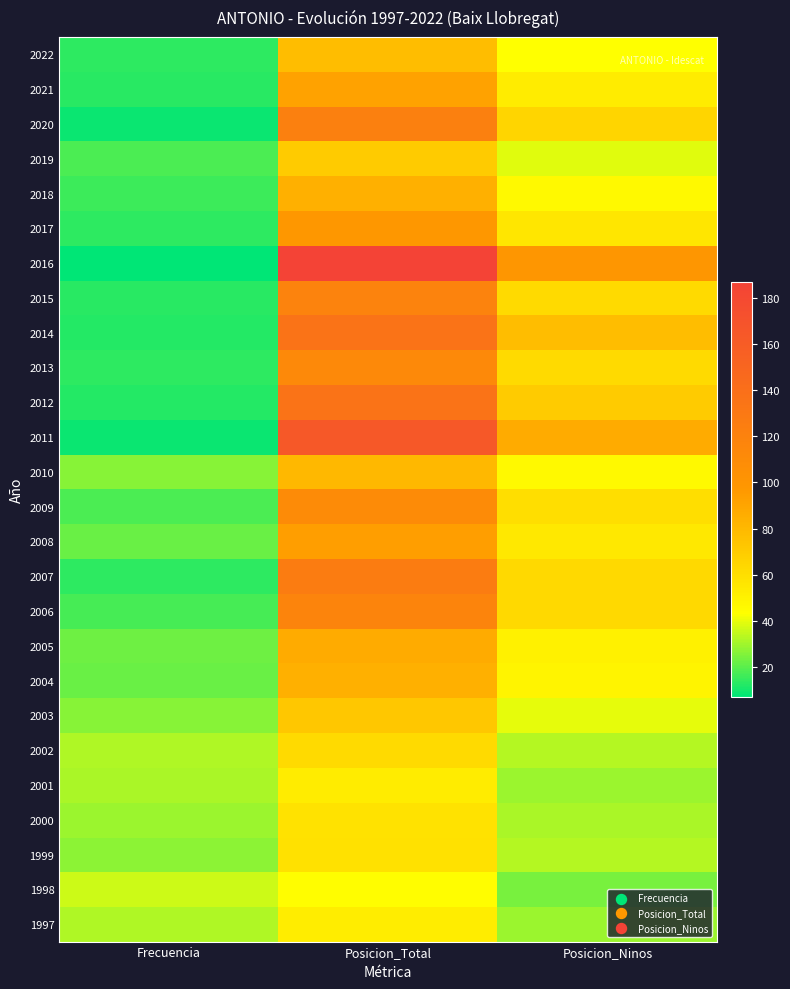

Rank the series by their maximum value, from highest to lowest.

2016, 2011, 2014, 2012, 2007, 2020, 2015, 2006, 2013, 2009, 2017, 2008, 2021, 2005, 2018, 2004, 2010, 2022, 2003, 2019, 2002, 1999, 2000, 2001, 1997, 1998